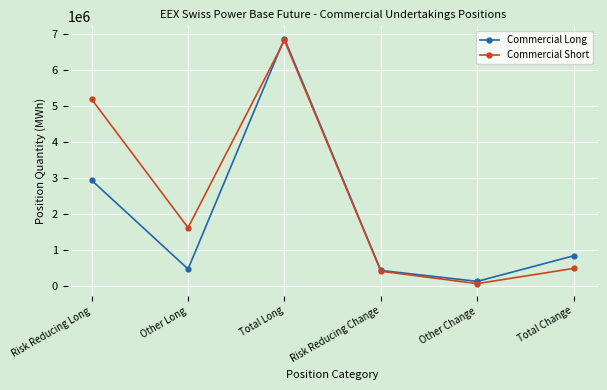

Which series has the widest spread of values?

Commercial Short